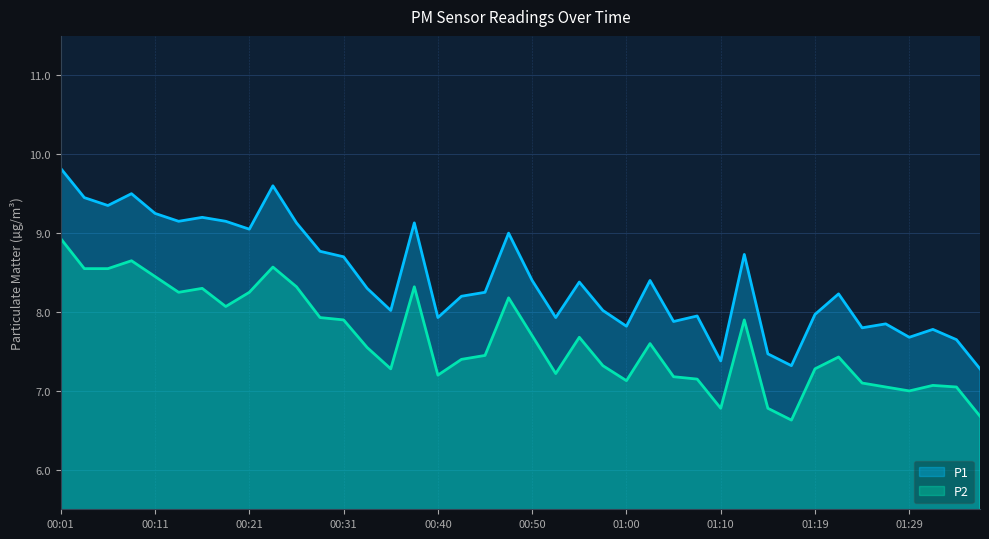

Where is the first local maximum for P1?

00:09